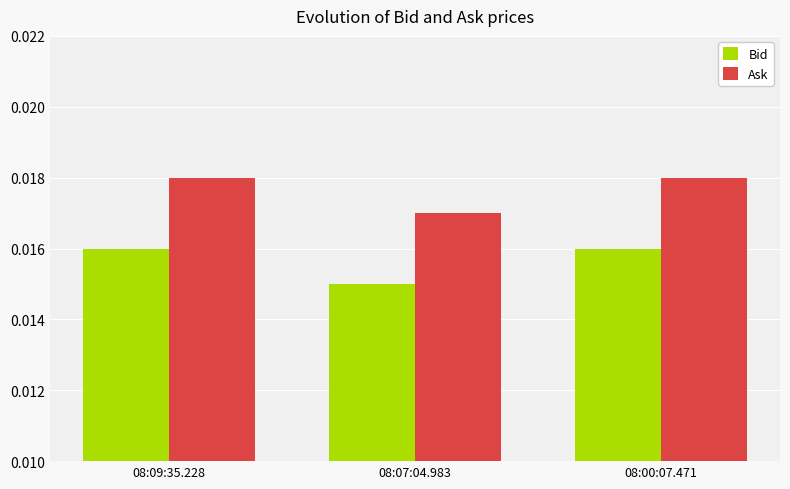

Are the bars grouped side by side (vs. stacked)?

Yes